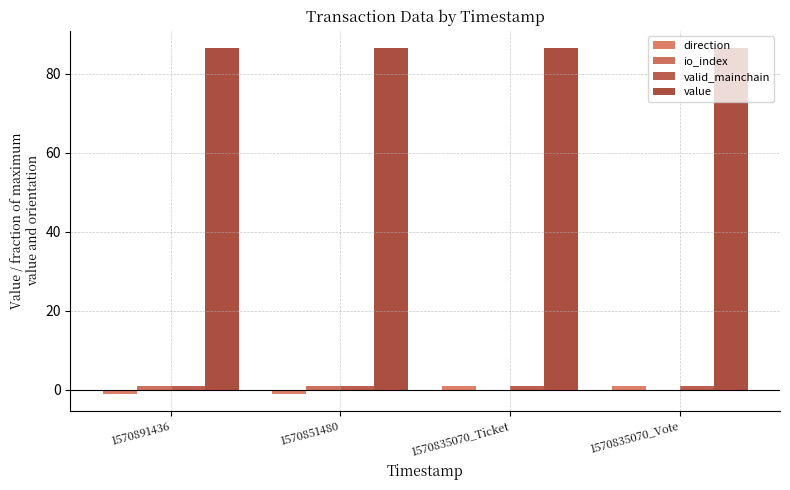

What is the sum of the io_index values at 1570891436 and 1570835070_Ticket?

1.0